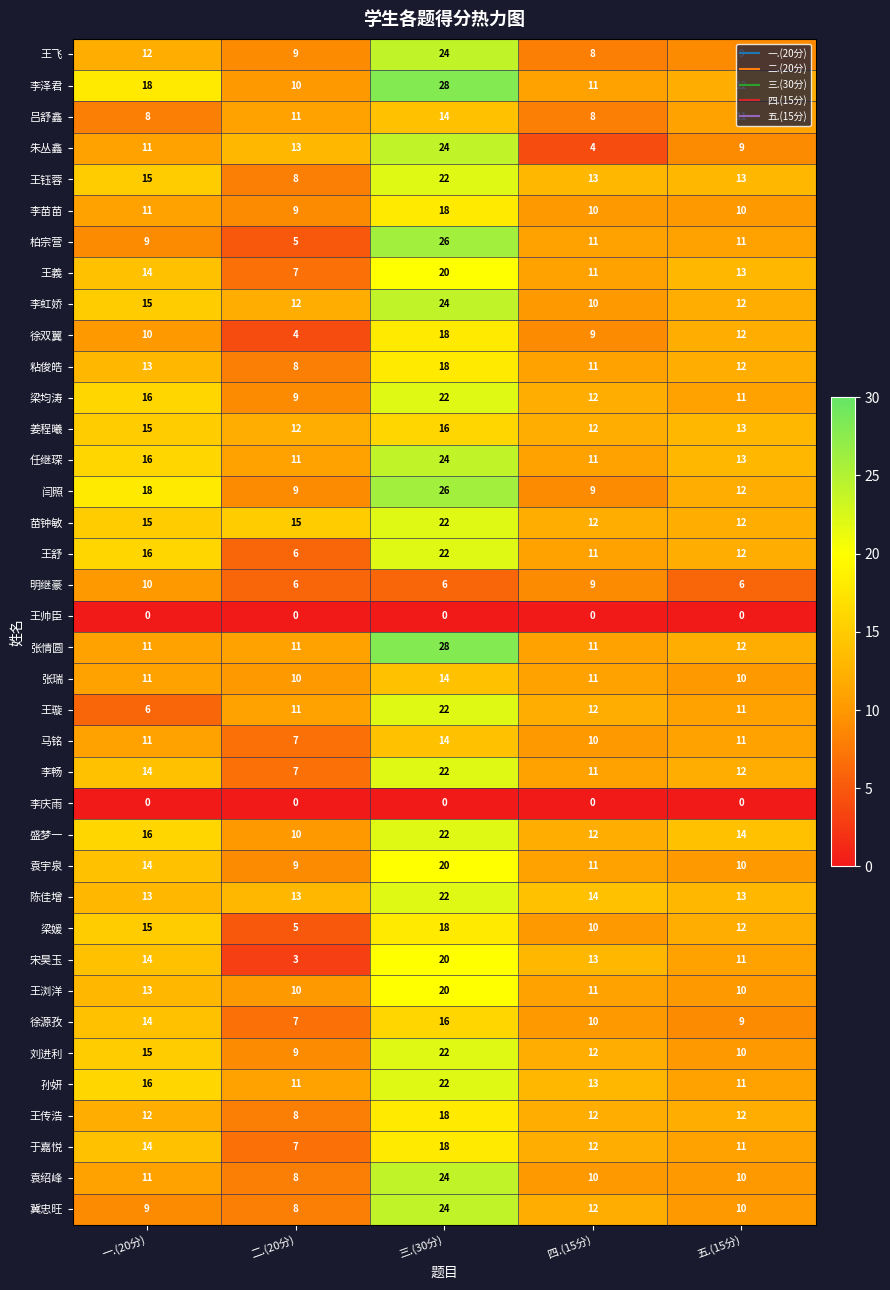

What value does the 王璇 series have at 三.(30分), to the nearest 10?

20